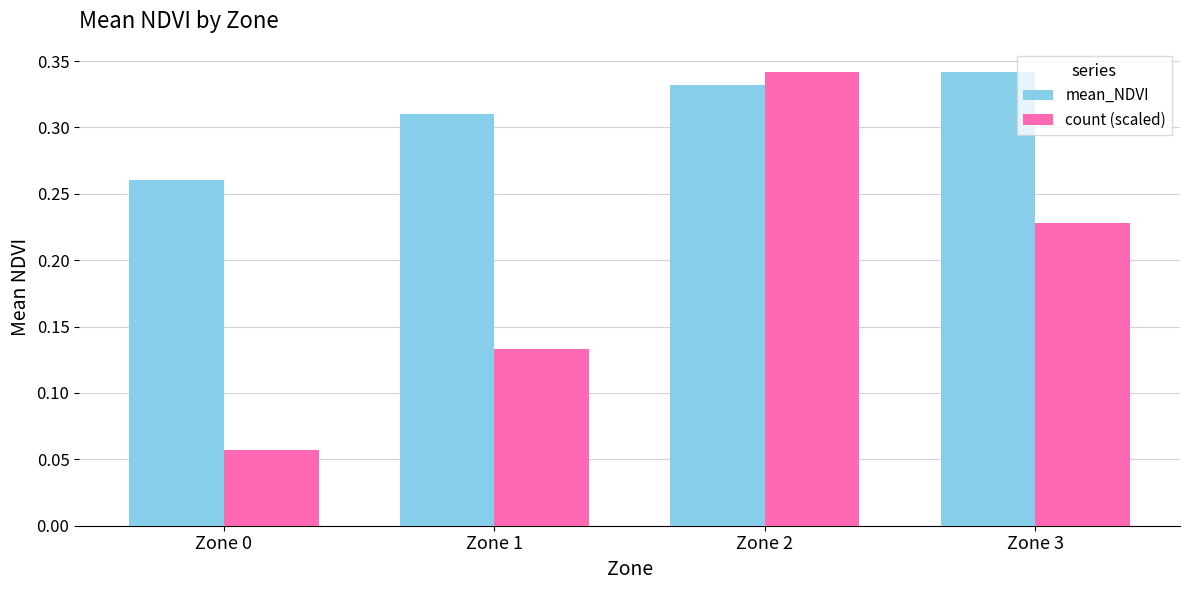

Are the bars horizontal?

No